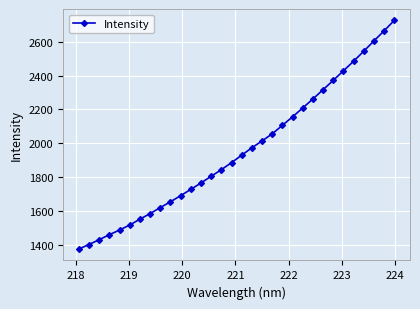

What is the maximum value shown in the chart?

2724.4